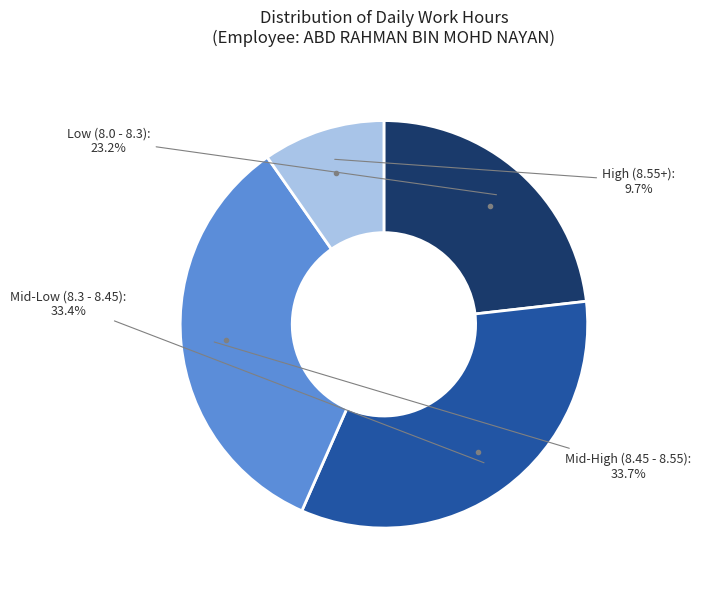

Count the number of slices in the pie.

4